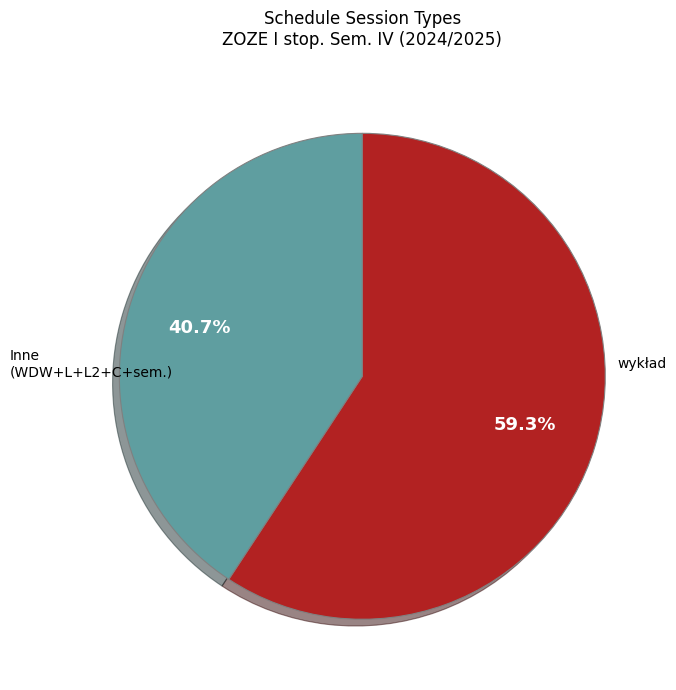

Is there any slice that represents more than half of the pie?

Yes